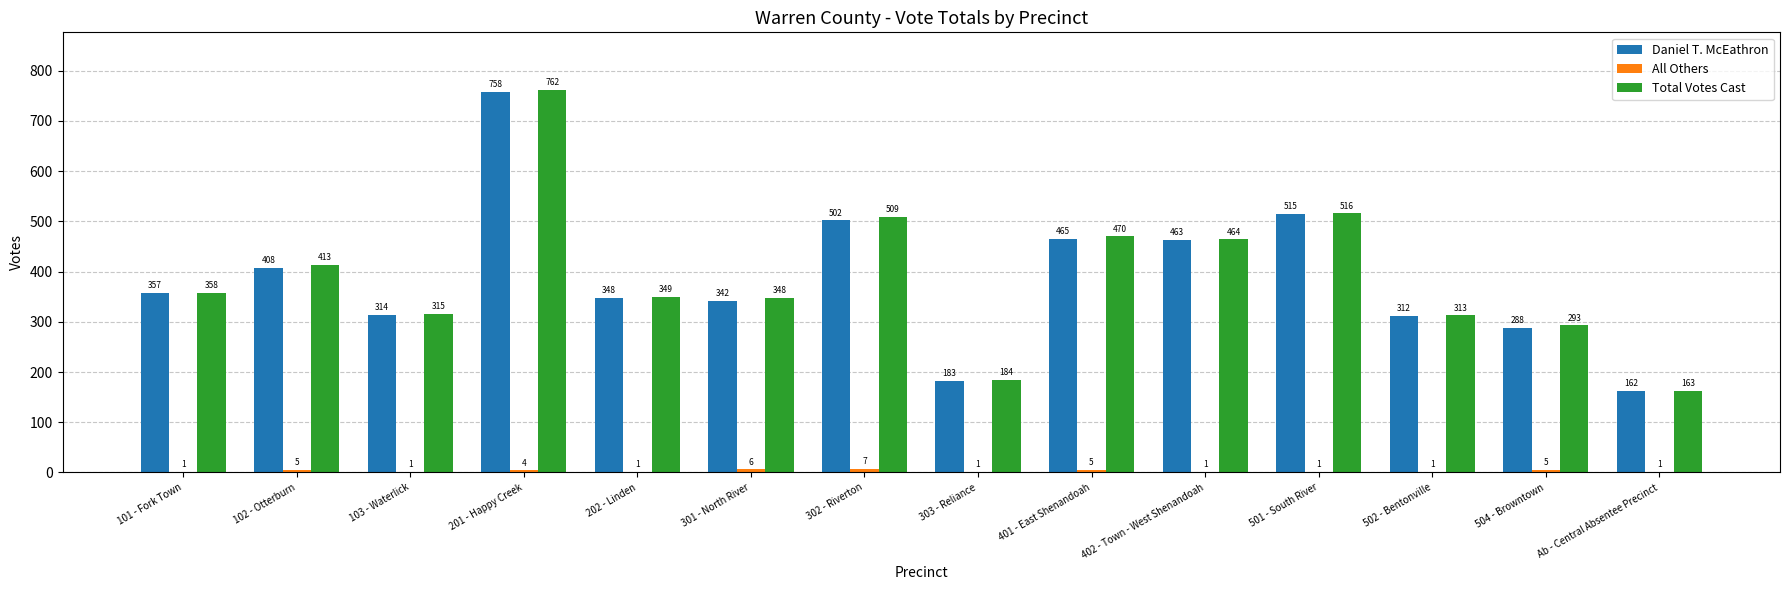

Which series has the largest total across all categories?

Total Votes Cast